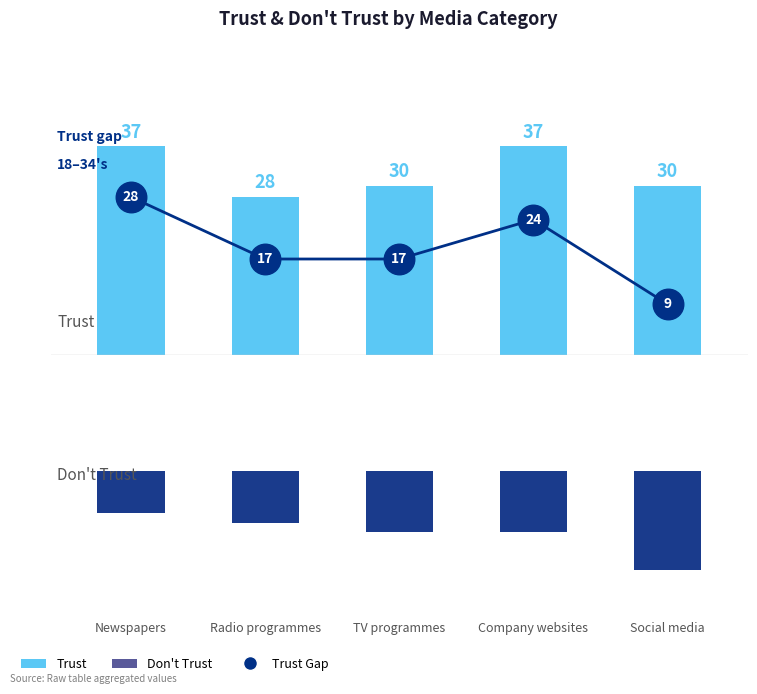

Which category has the highest value across all series?

Newspapers